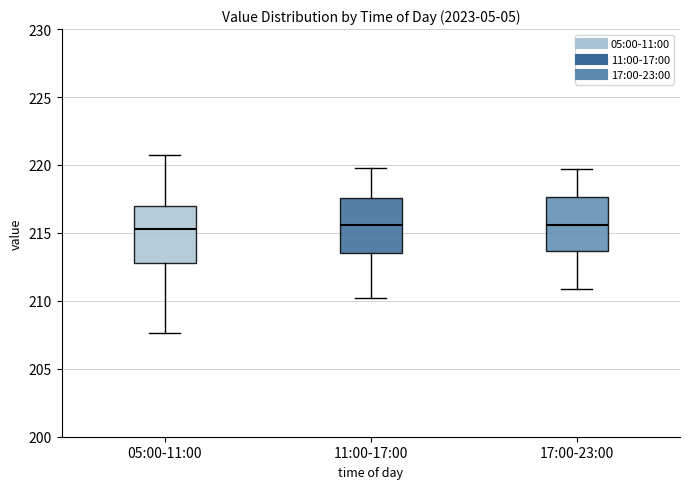

Where does the upper whisker of the box for 11:00-17:00 end on the y-axis? The values are not printed on the chart, so give them approximately, as read against the axis.

220.0